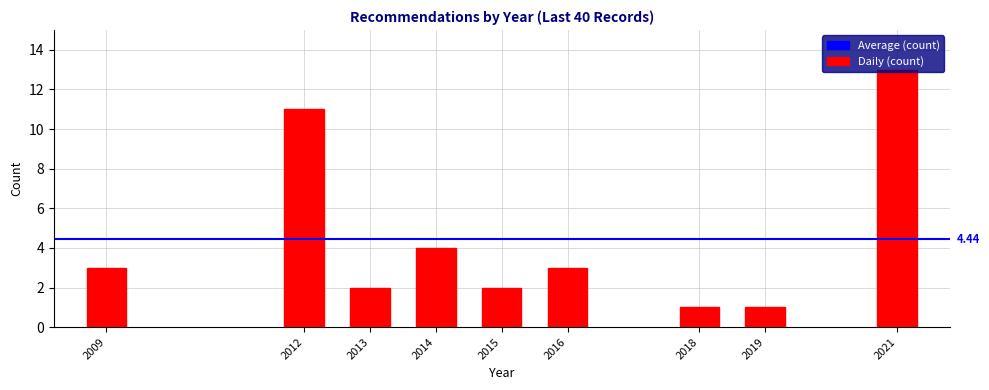

What is the maximum value shown in the chart?

13